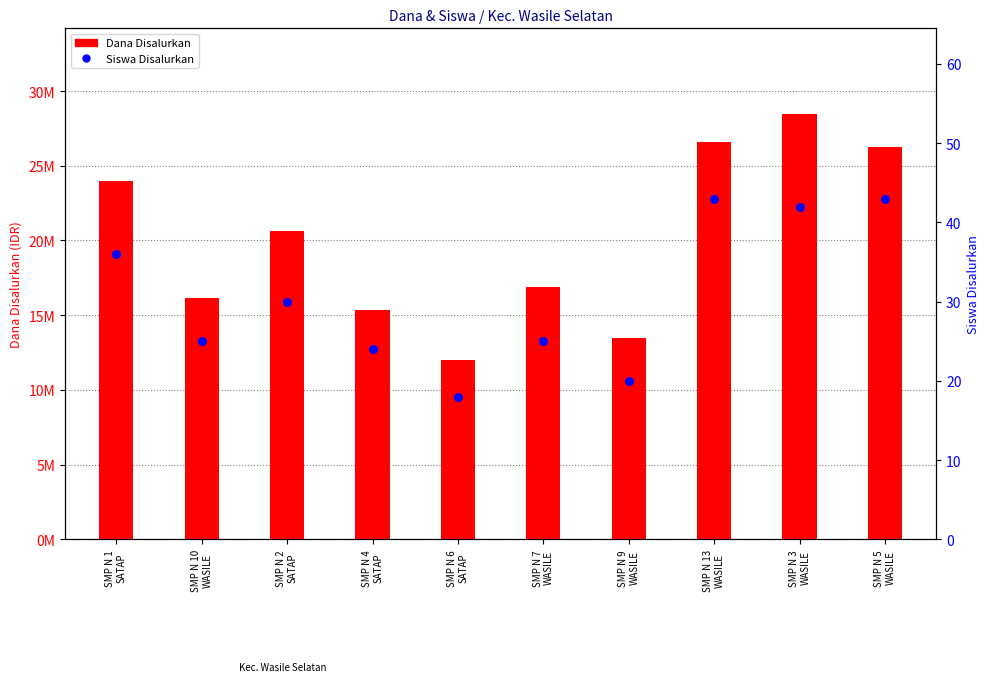

Which series reaches the maximum Y coordinate?

Dana Disalurkan